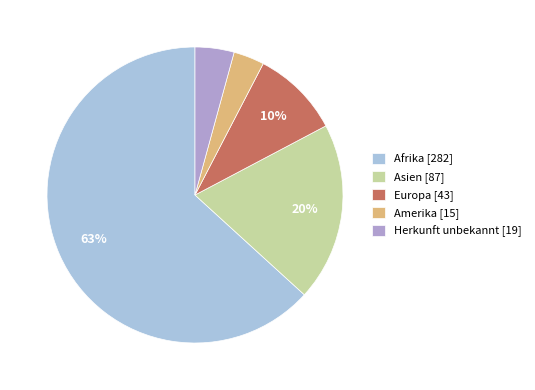

To the nearest percent, what portion does Europa represent?

10%